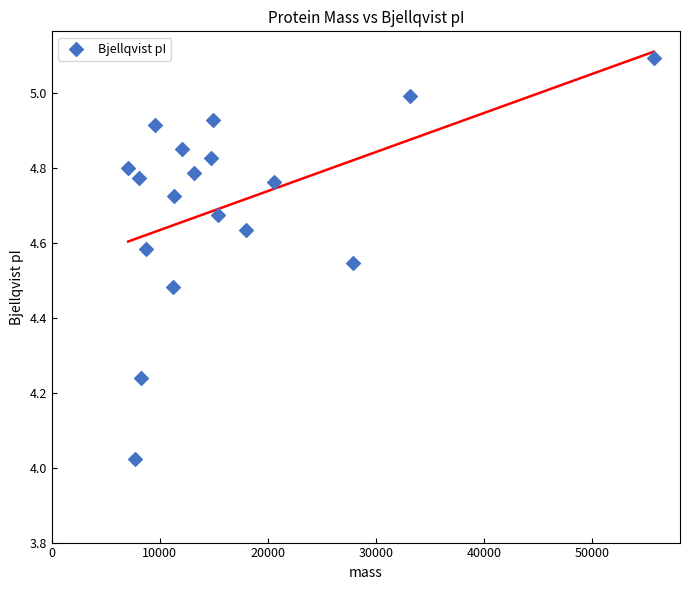

What is the range of X values (max minus min)?

48629.4